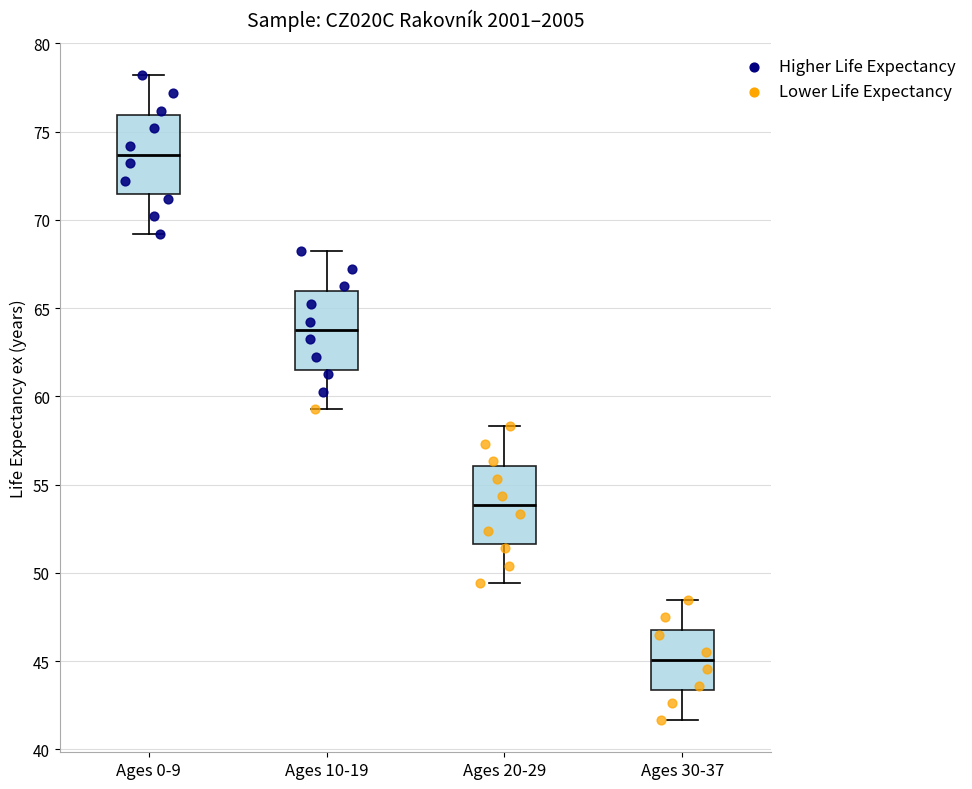

Where is the upper edge of the box for Ages 0-9 on the y-axis? The values are not printed on the chart, so give them approximately, as read against the axis.

76.0